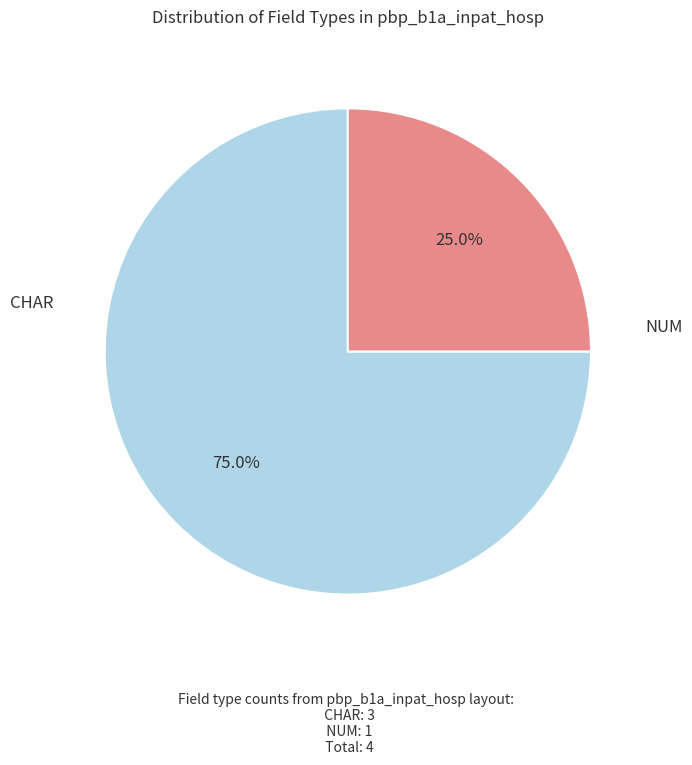

To the nearest percent, what is the average slice percentage?

50%